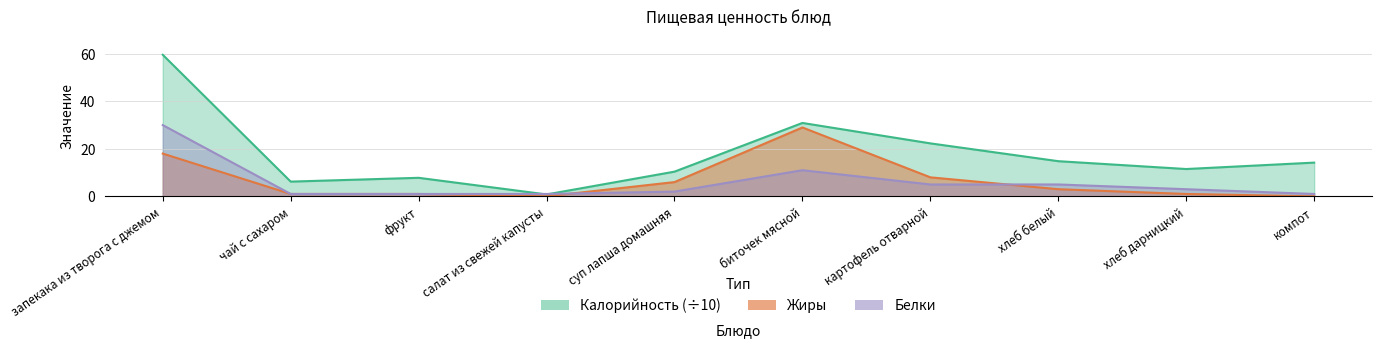

Reading right to left, list all the values displayed in this chart.

Калорийность: 14.2	11.5	14.8	22.3	30.9	10.4	0.8	7.8	6.2	59.6
Белки: 1.0	3.0	5.0	5.0	11.0	2.0	1.0	1.0	1.0	30.0
Жиры: 0.0	1.0	3.0	8.0	29.0	6.0	0.0	1.0	1.0	18.0